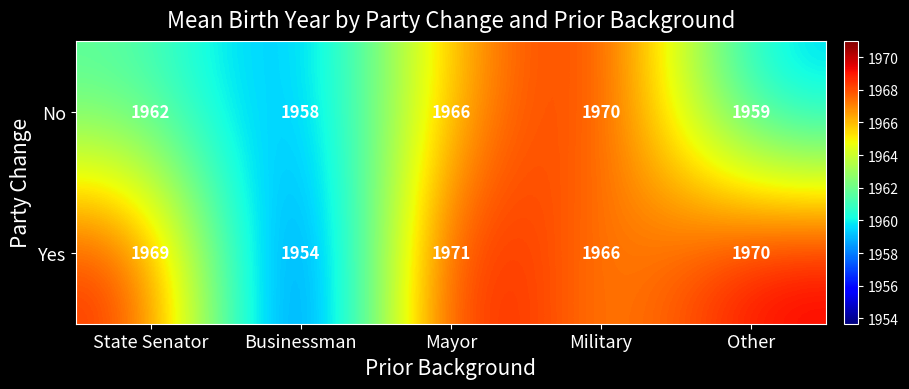

List the series in order of their overall mean, highest first.

Yes, No